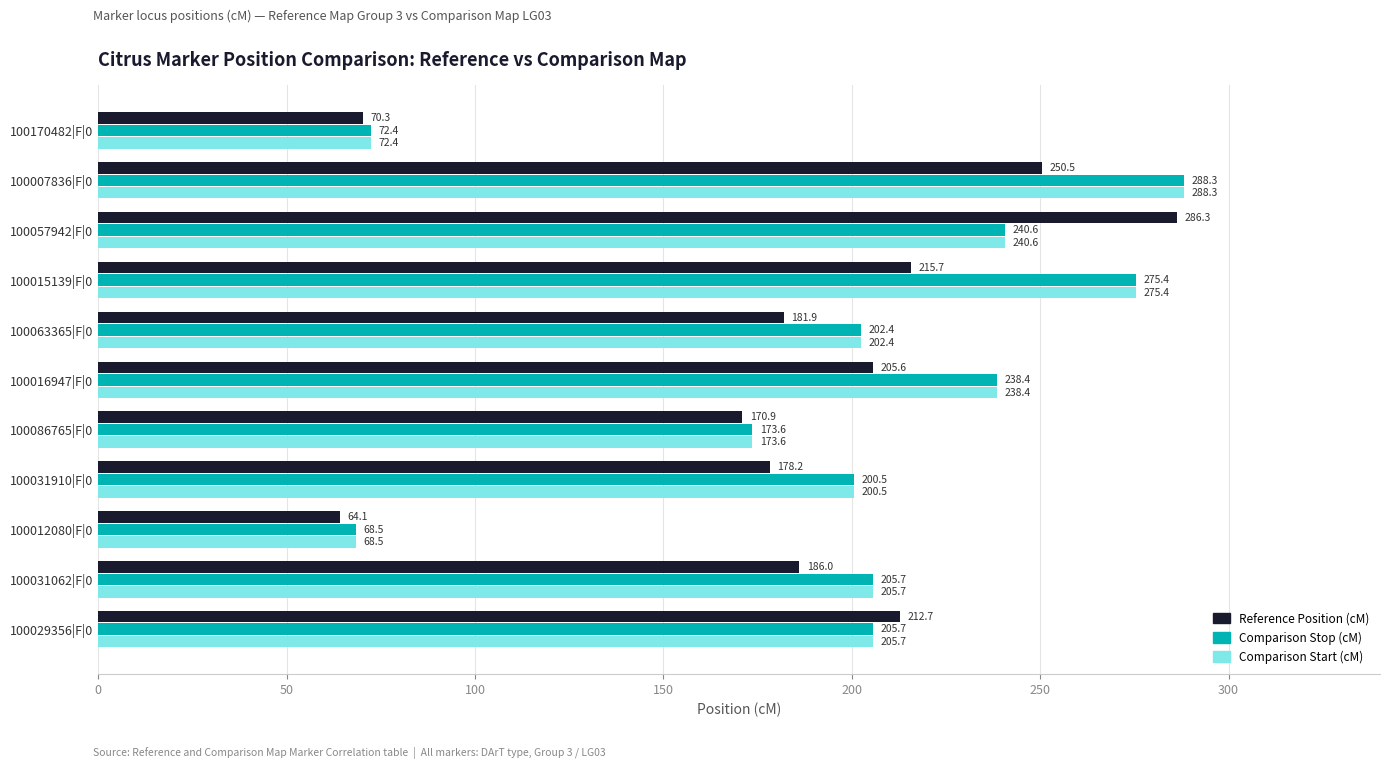

At which label is Reference Position (cM) closest to 175?

100031910|F|0